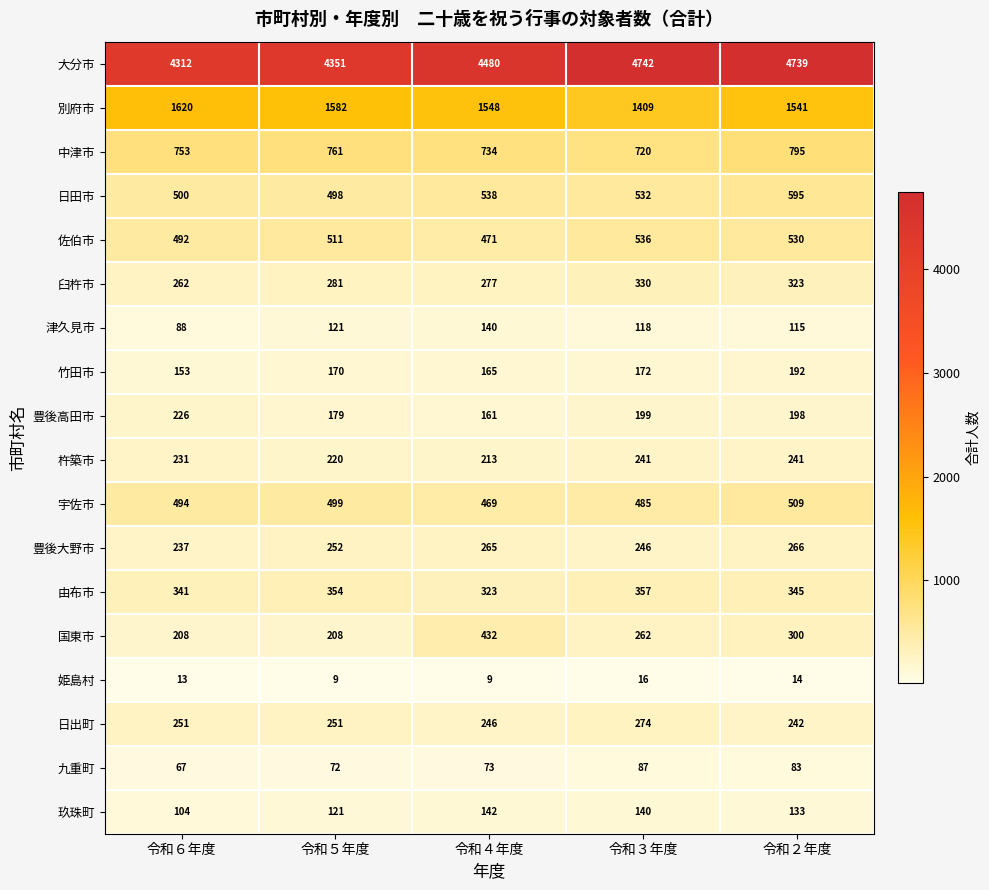

What is the average value of the 日田市 series?

533